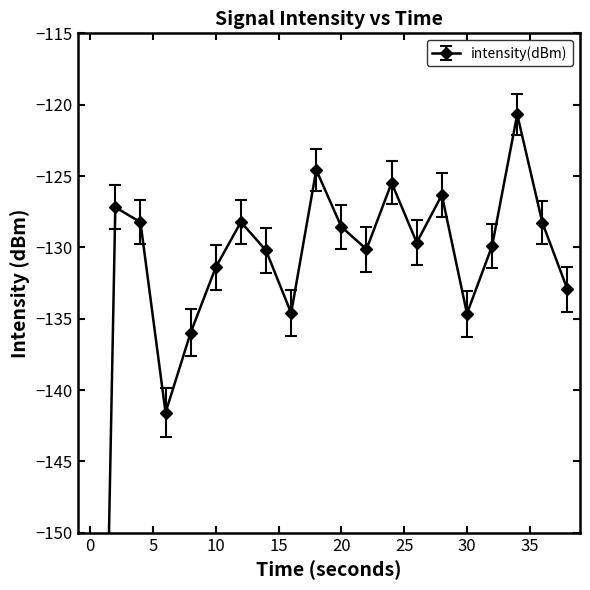

The chart shows a value of -129.7 at 26. True or false?

True